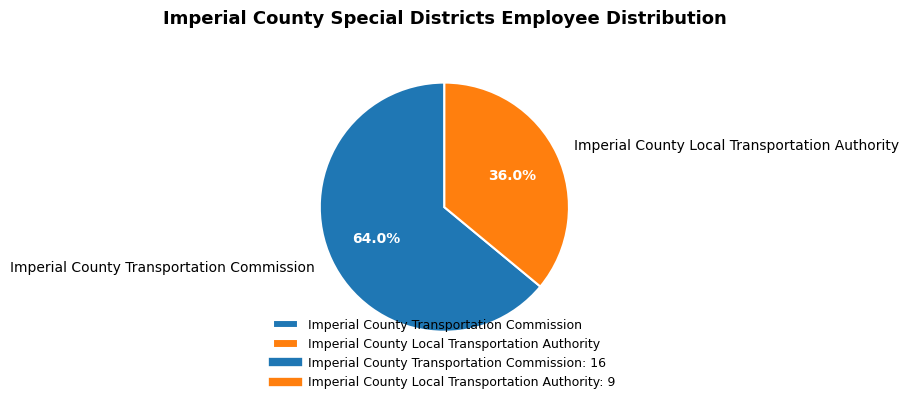

Approximately how many times larger is the value at Imperial County Local Transportation Authority compared to Imperial County Transportation Commission?

0.6